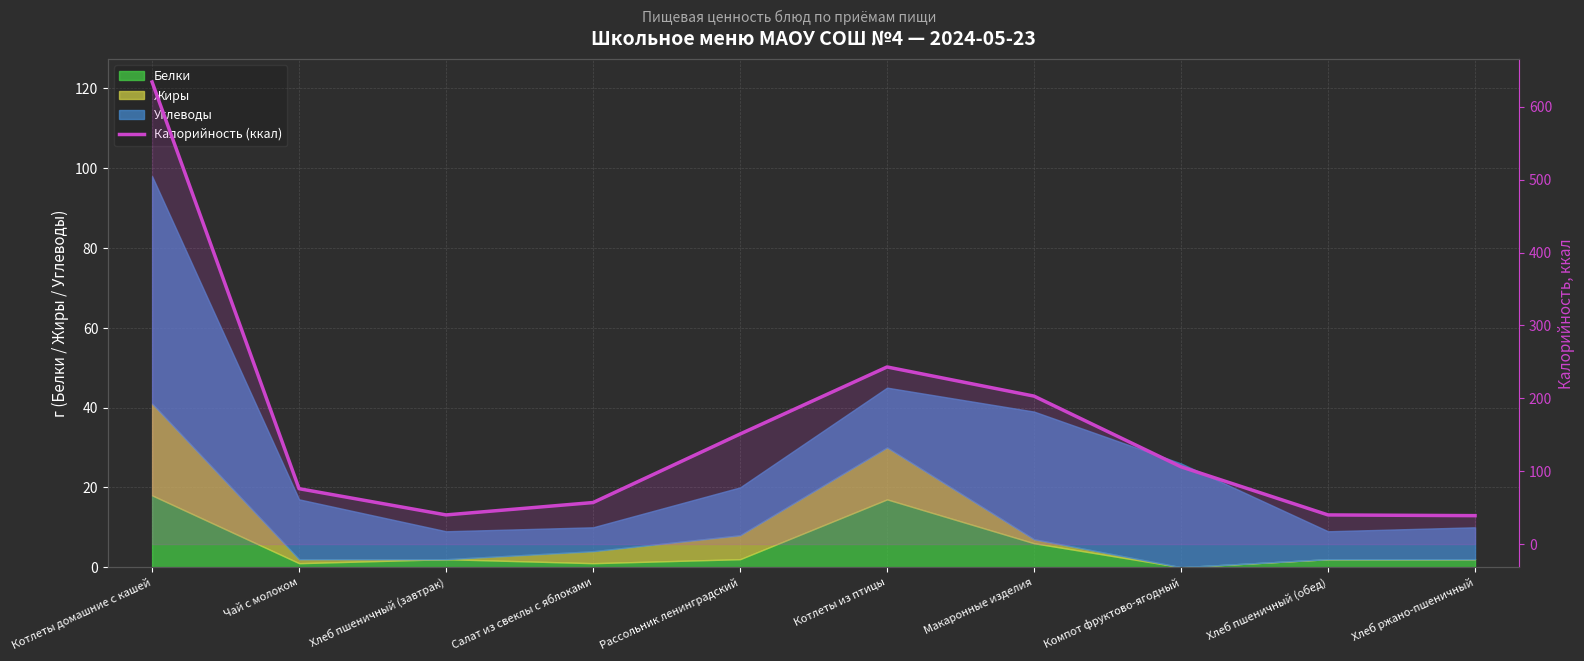

Count the number of values greater than 106.

4